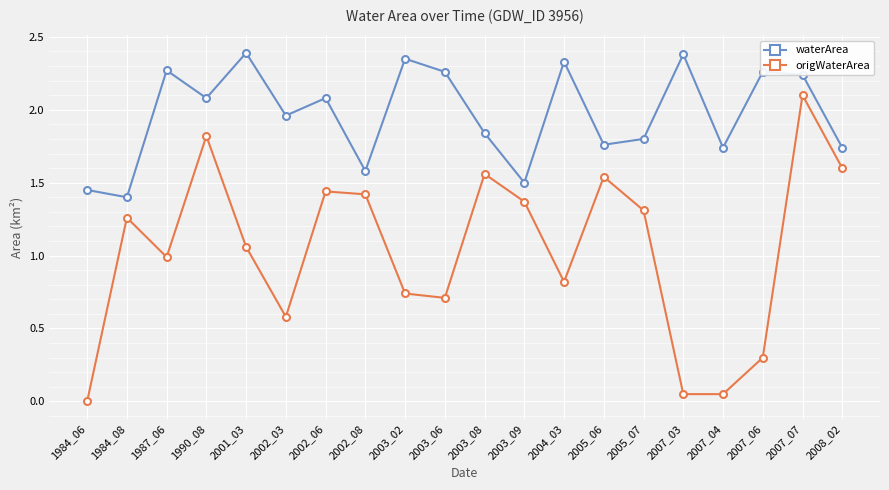

At which category is the sum across all series the highest?

2007_07